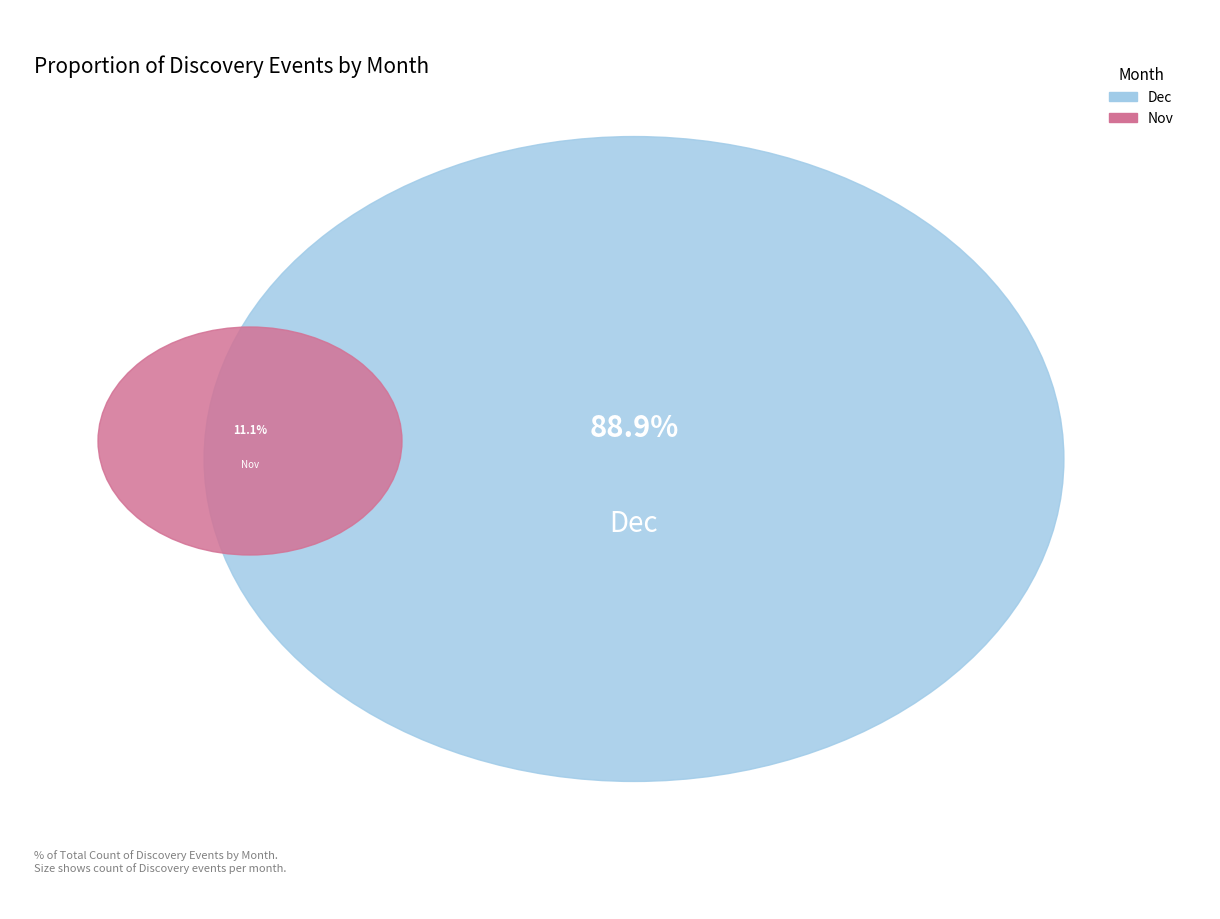

True or false: Sep accounts for 0% of the total.

True